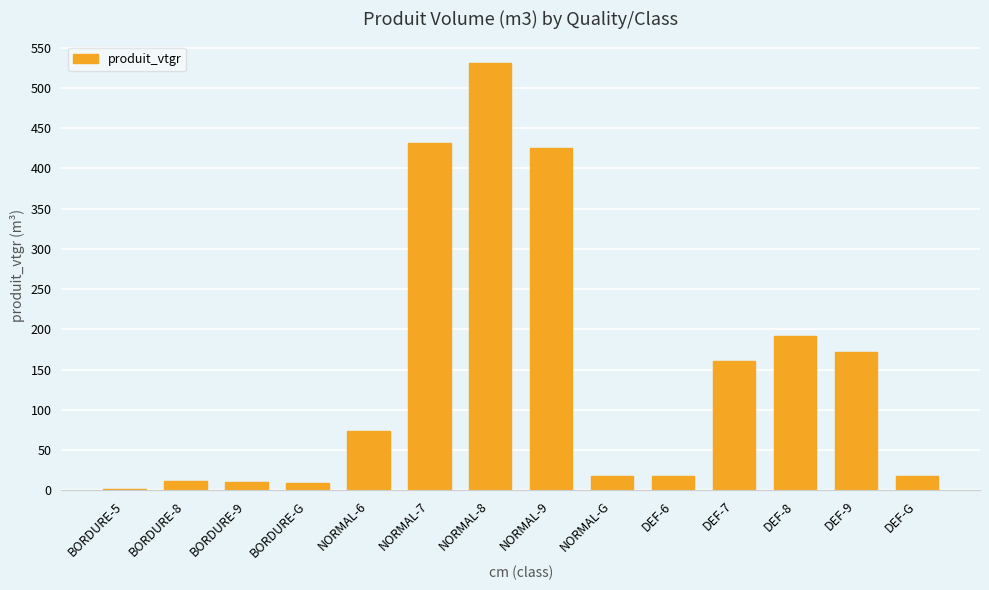

What is the average value?

148.1